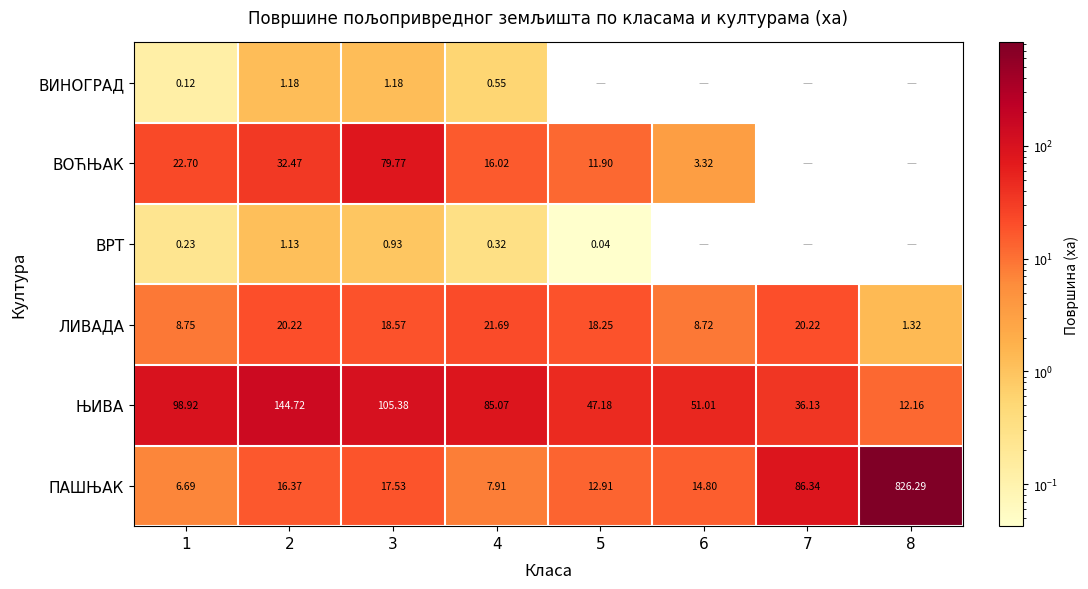

Where does the ЛИВАДА series first go above 18?

2